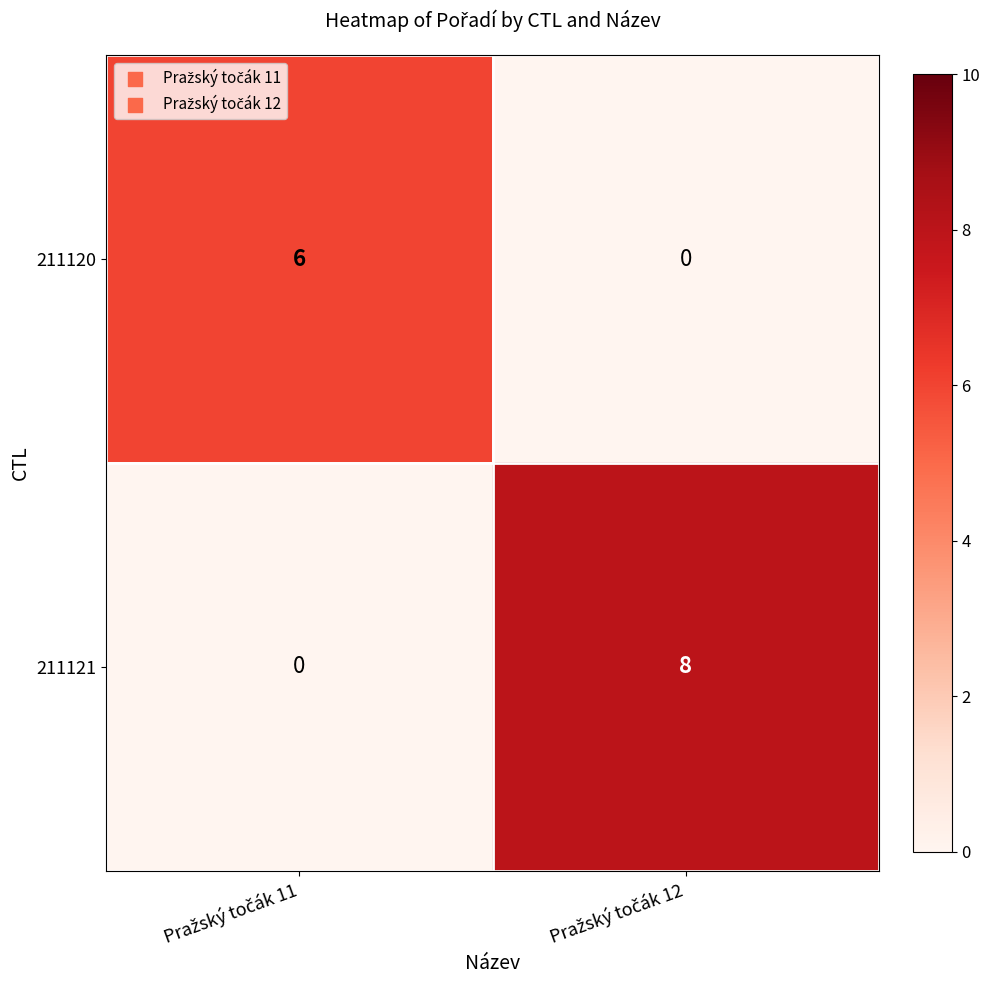

Rank the series by their maximum value, from lowest to highest.

211120, 211121